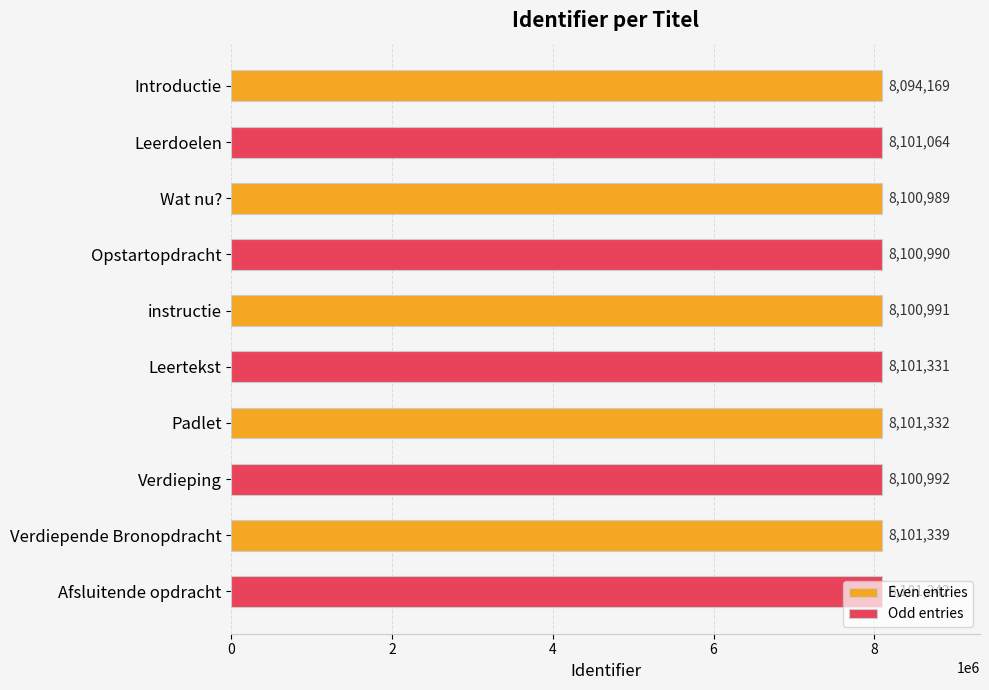

Rank the series by their average value, from highest to lowest.

Odd entries, Even entries